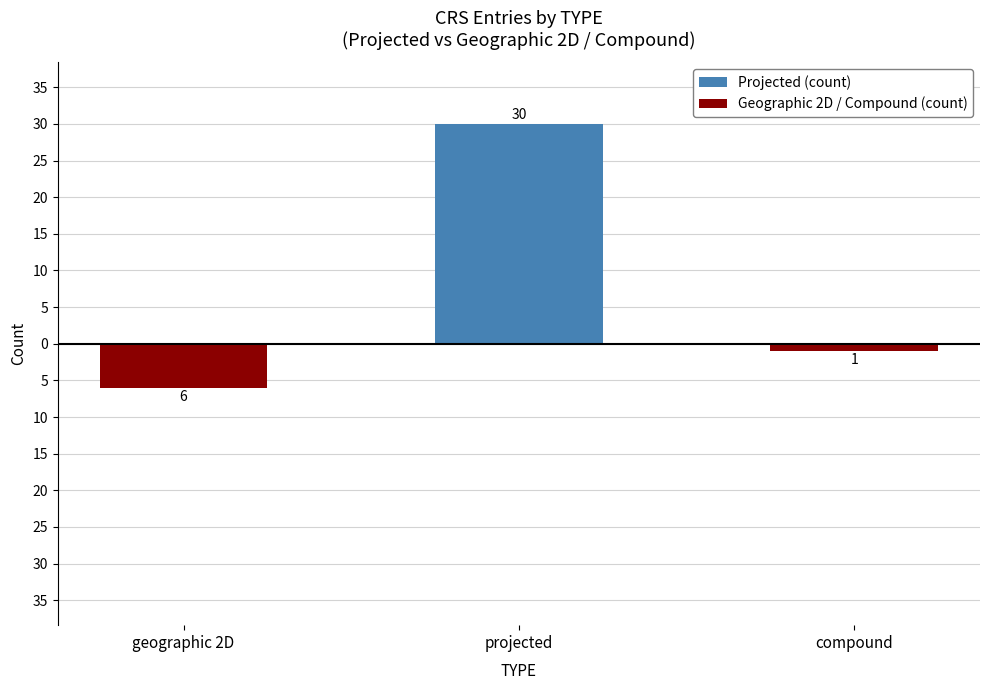

Rank the series by their average value, from highest to lowest.

Projected (count), Geographic 2D / Compound (count)